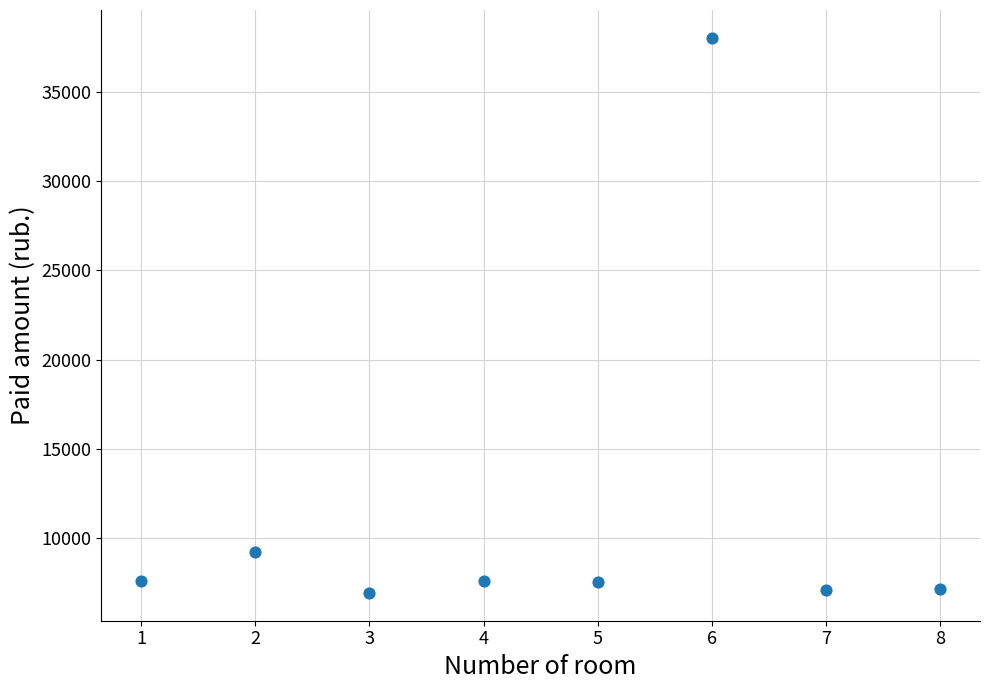

What is the range of Y values (max minus min)?

31087.6